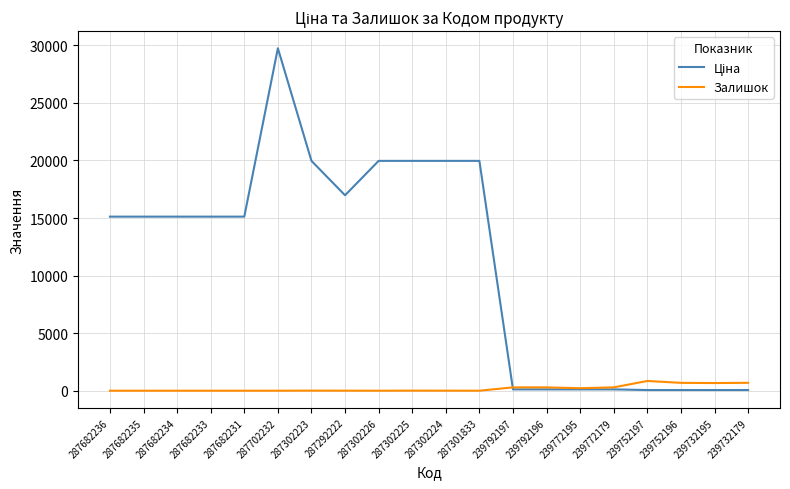

What is the average value of the Залишок series?

199.2